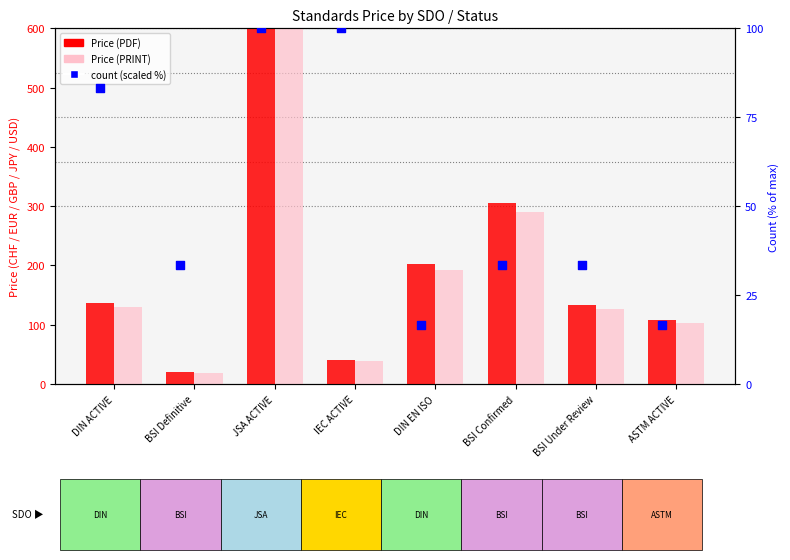

Which series reaches the maximum Y coordinate?

Price (PDF)